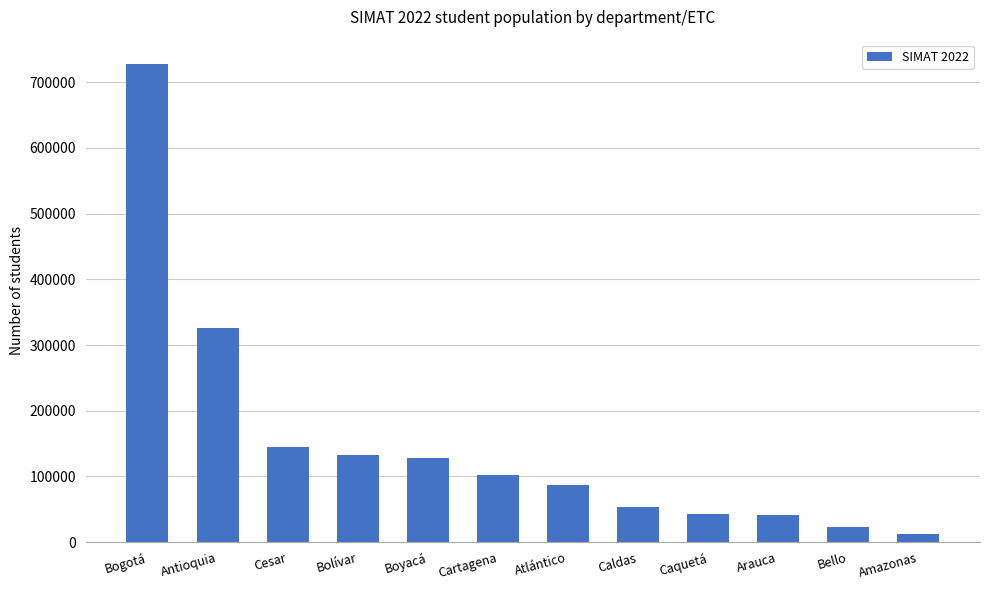

What is the sum of the values at Arauca and Cesar?

186641